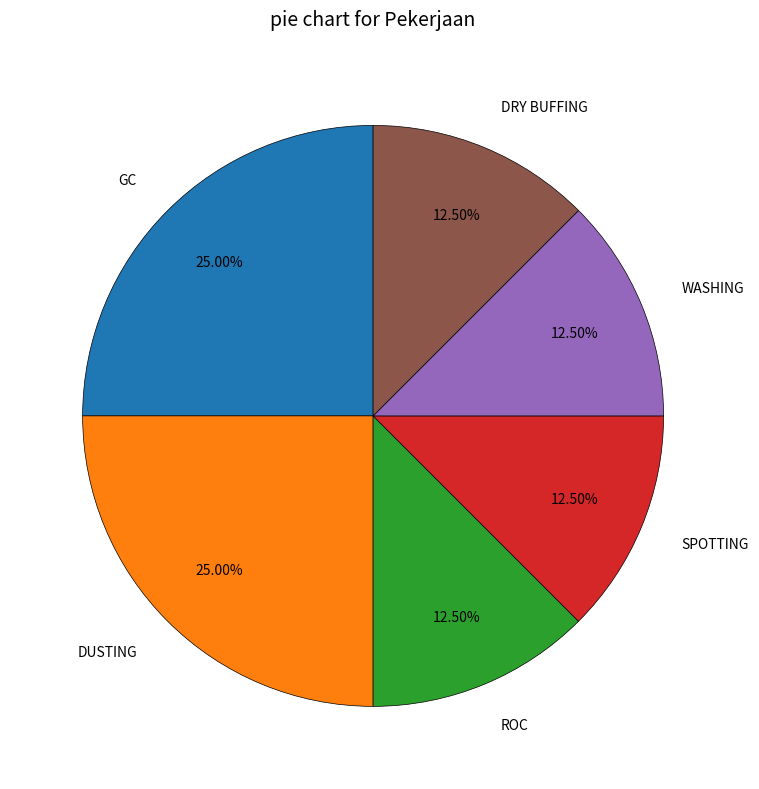

Does DUSTING represent more than half of the total?

No